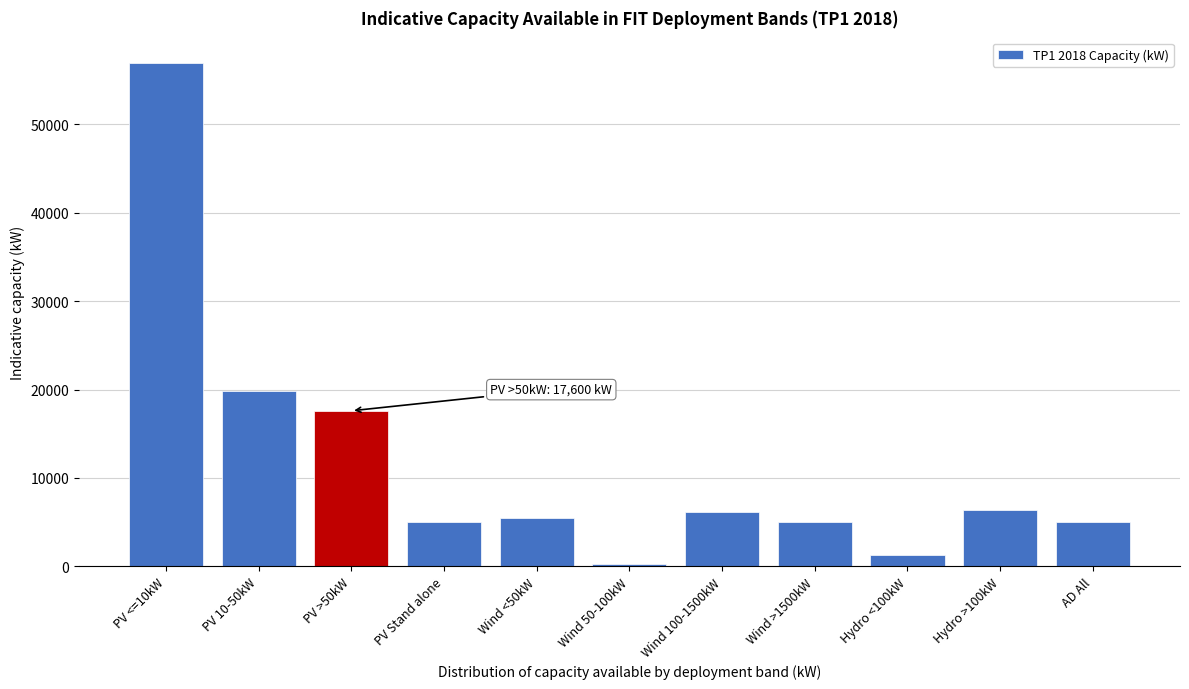

Reading left to right, transcribe all the data shown in this chart.

PV <=10kW=57000	PV 10-50kW=19800	PV >50kW=17600	PV Stand alone=5000	Wind <50kW=5500	Wind 50-100kW=300	Wind 100-1500kW=6100	Wind >1500kW=5000	Hydro <100kW=1300	Hydro >100kW=6400	AD All=5000